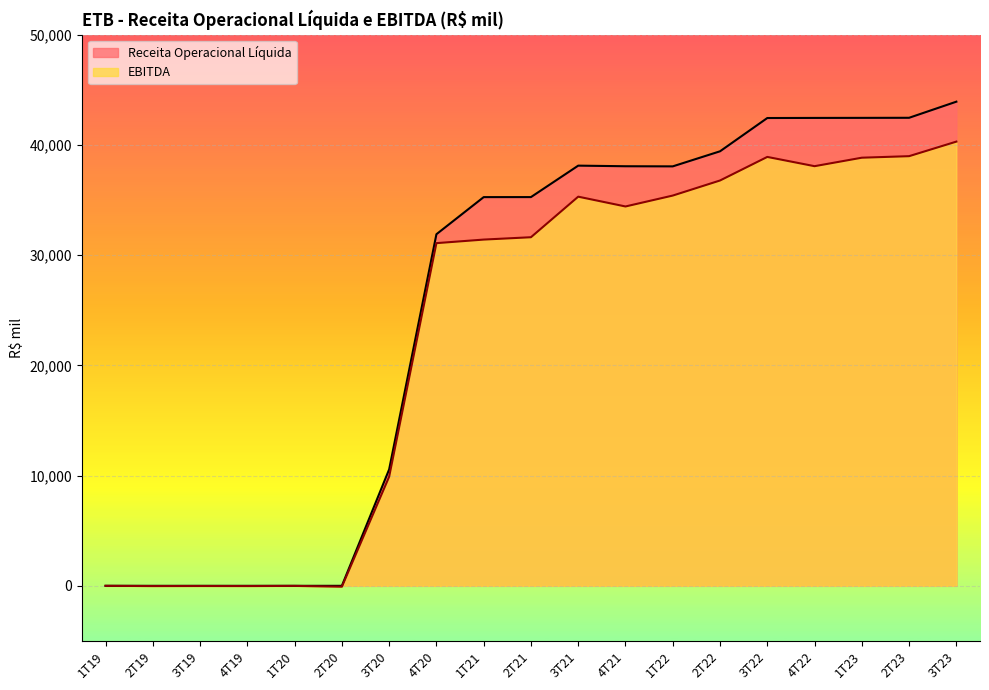

Which category has the lowest value across all series?

2T20